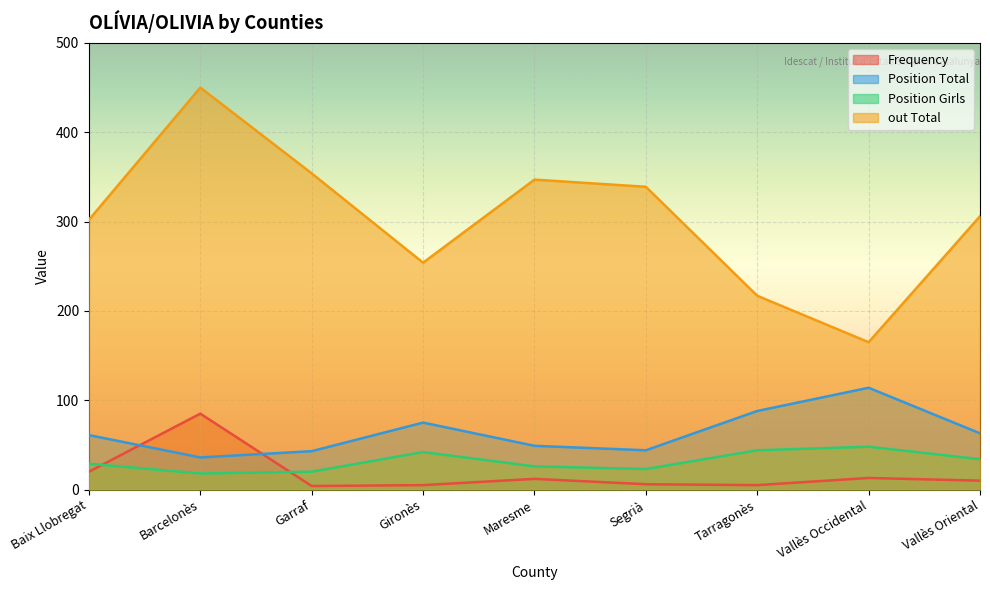

How many lines are shown in the chart?

4